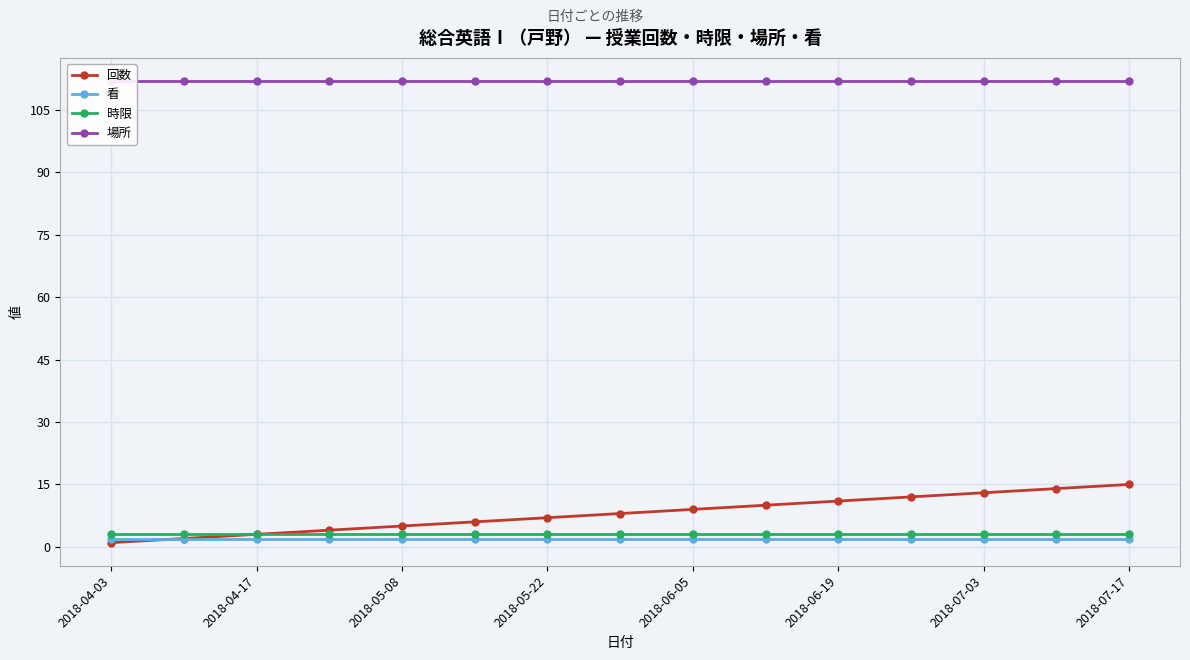

Is it true that 時限 equals 3 at 2018-06-05?

True